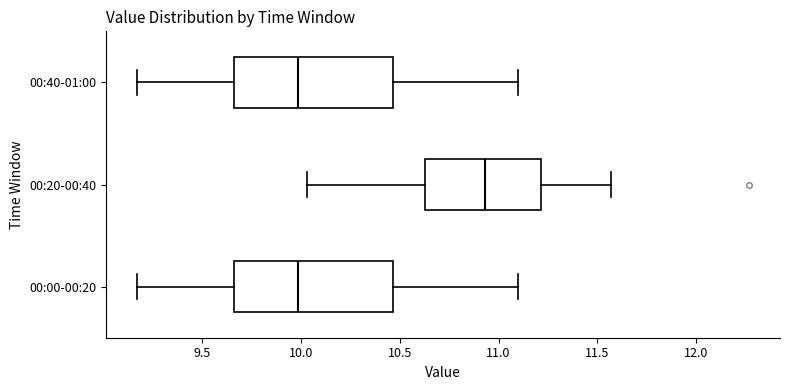

Reading bottom to top, transcribe this box plot: for each box, give where its median line is, the range the box spans, and where its two whiskers end, as read against the x-axis. The values are not printed on the chart, so give them approximately, as read against the axis.

00:00-00:20: median 10.00, box 9.65 to 10.45, whiskers 9.15 to 11.10
00:20-00:40: median 10.95, box 10.65 to 11.20, whiskers 10.05 to 11.55
00:40-01:00: median 10.00, box 9.65 to 10.45, whiskers 9.15 to 11.10